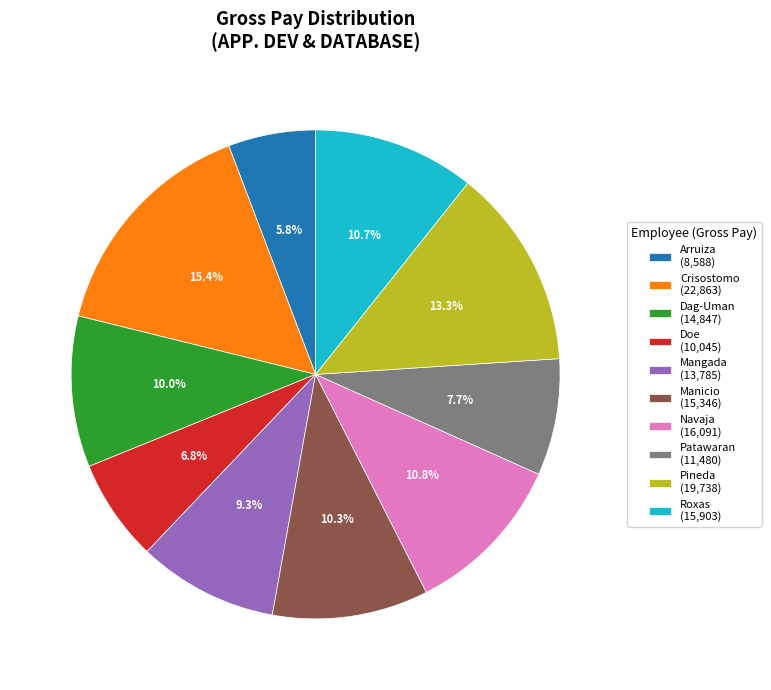

How much of the chart is everything except Roxas (15,903)?

89.3%